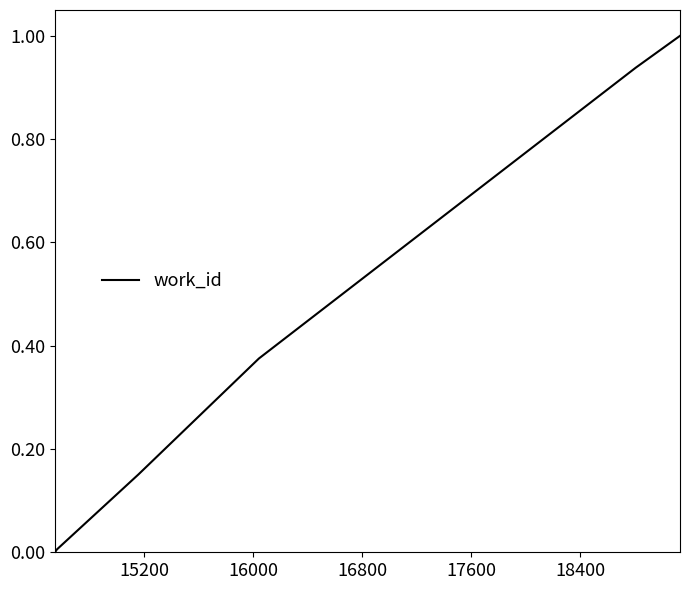

What is the maximum value shown in the chart?

1.0